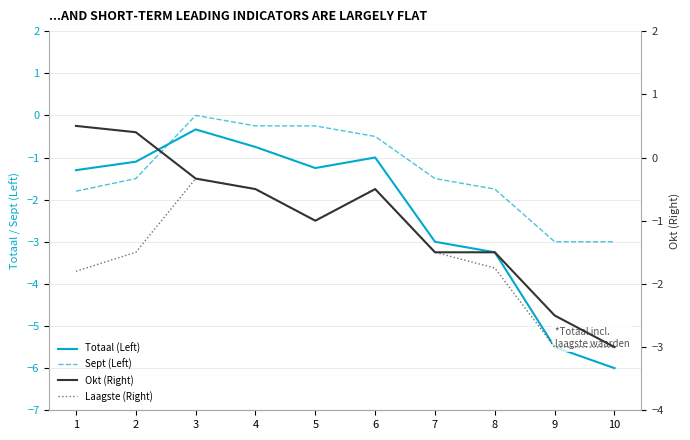

What are all the series names shown in the legend?

Totaal (Left), Sept (Left), Okt (Right), Laagste (Right)